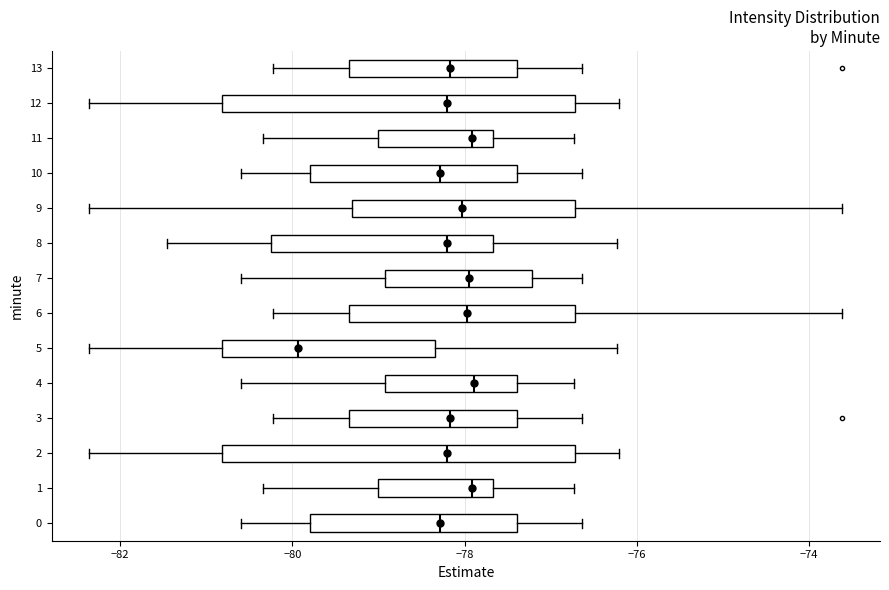

Reading bottom to top, transcribe this box plot: for each box, give where its median line is, the range the box spans, and where its two whiskers end, as read against the x-axis. The values are not printed on the chart, so give them approximately, as read against the axis.

0: median -78.2, box -79.8 to -77.4, whiskers -80.6 to -76.6
1: median -78.0, box -79.0 to -77.6, whiskers -80.4 to -76.8
2: median -78.2, box -80.8 to -76.8, whiskers -82.4 to -76.2
3: median -78.2, box -79.4 to -77.4, whiskers -80.2 to -76.6
4: median -77.8, box -79.0 to -77.4, whiskers -80.6 to -76.8
5: median -80.0, box -80.8 to -78.4, whiskers -82.4 to -76.2
6: median -78.0, box -79.4 to -76.8, whiskers -80.2 to -73.6
7: median -78.0, box -79.0 to -77.2, whiskers -80.6 to -76.6
8: median -78.2, box -80.2 to -77.6, whiskers -81.4 to -76.2
9: median -78.0, box -79.4 to -76.8, whiskers -82.4 to -73.6
10: median -78.2, box -79.8 to -77.4, whiskers -80.6 to -76.6
11: median -78.0, box -79.0 to -77.6, whiskers -80.4 to -76.8
12: median -78.2, box -80.8 to -76.8, whiskers -82.4 to -76.2
13: median -78.2, box -79.4 to -77.4, whiskers -80.2 to -76.6